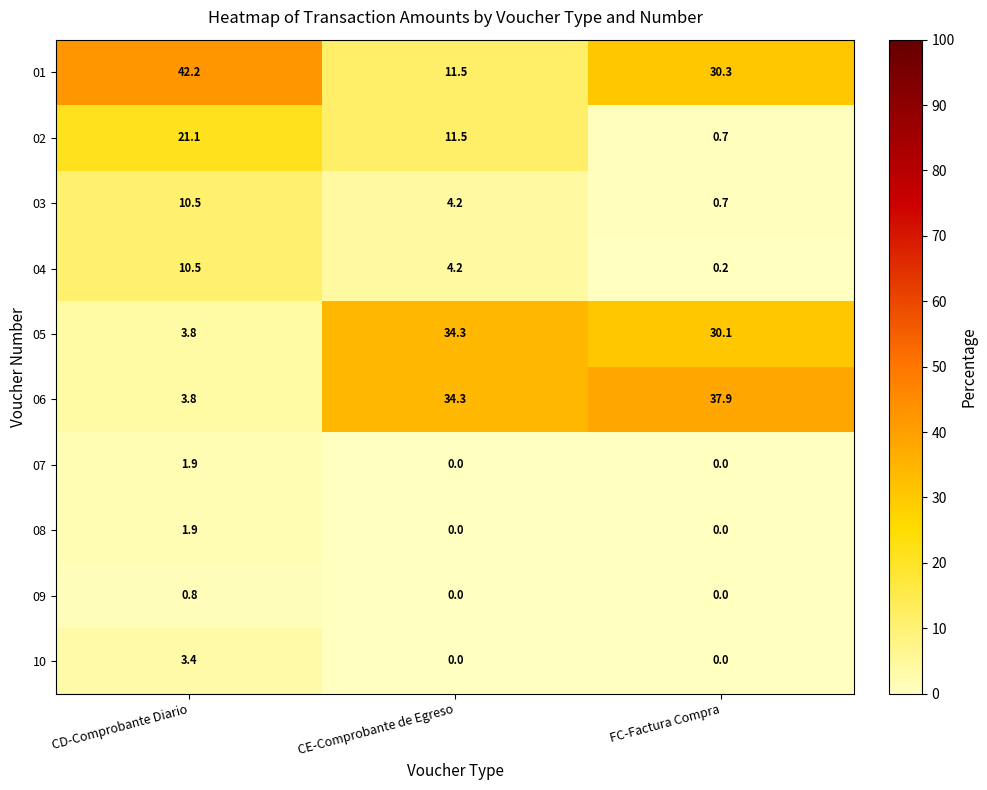

Count the number of data series in this chart.

10